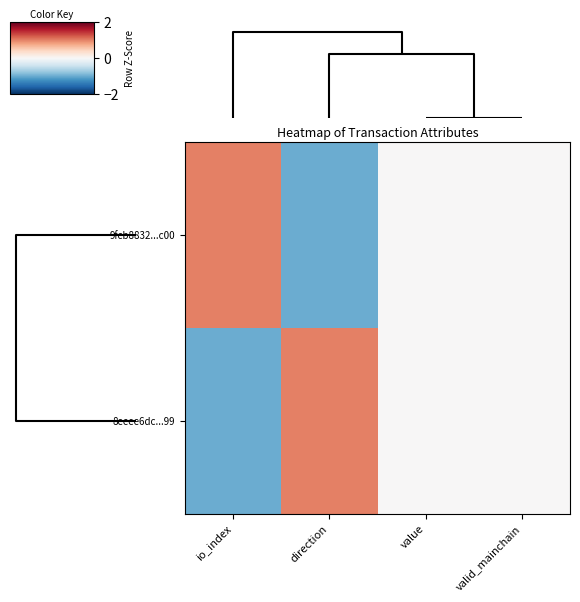

Reading right to left, extract all data points from this chart.

9fcb8832...c00: valid_mainchain=0	value=0	direction=-1	io_index=1
8eeee6dc...99: valid_mainchain=0	value=0	direction=1	io_index=-1